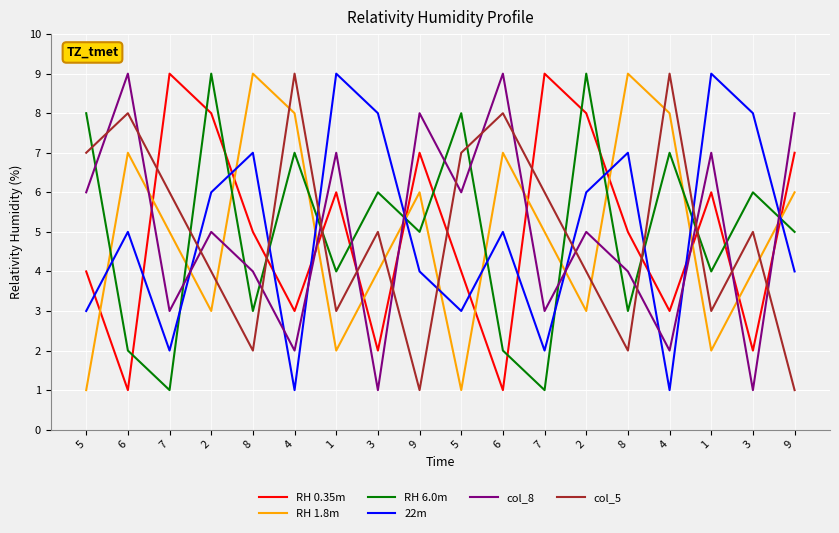

What is the difference between the RH 6.0m values at 8 and 3?

3